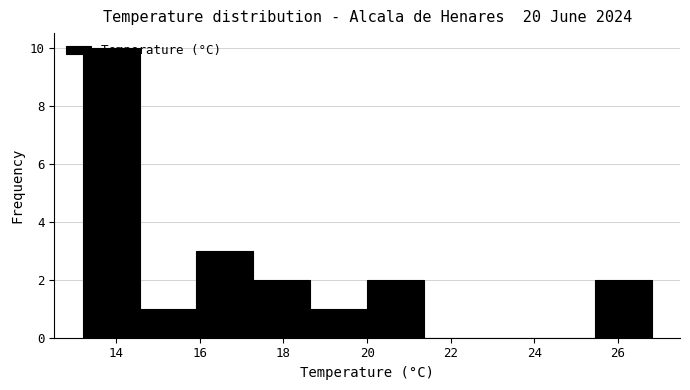

What is the height of the bar covering 13.20 to 14.56 on the x-axis? Neither the bar edges nor the heights are printed on the chart, so give them approximately, as read against the axes.

10